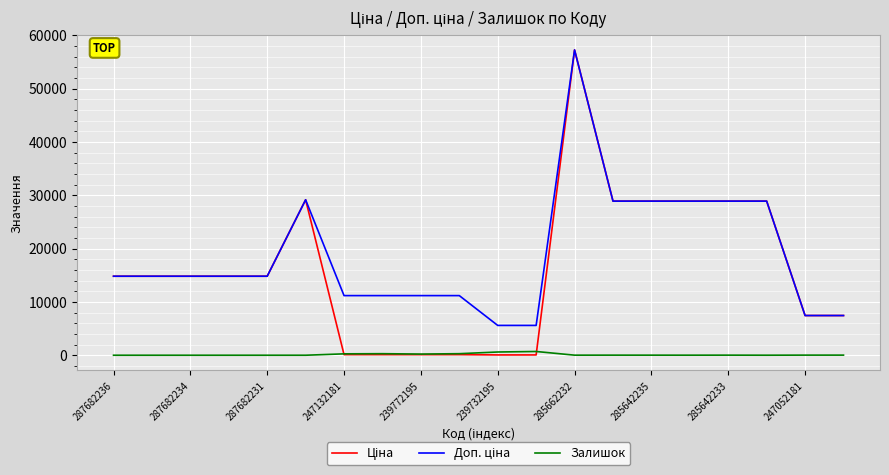

What is the maximum value shown in the chart?

57258.0